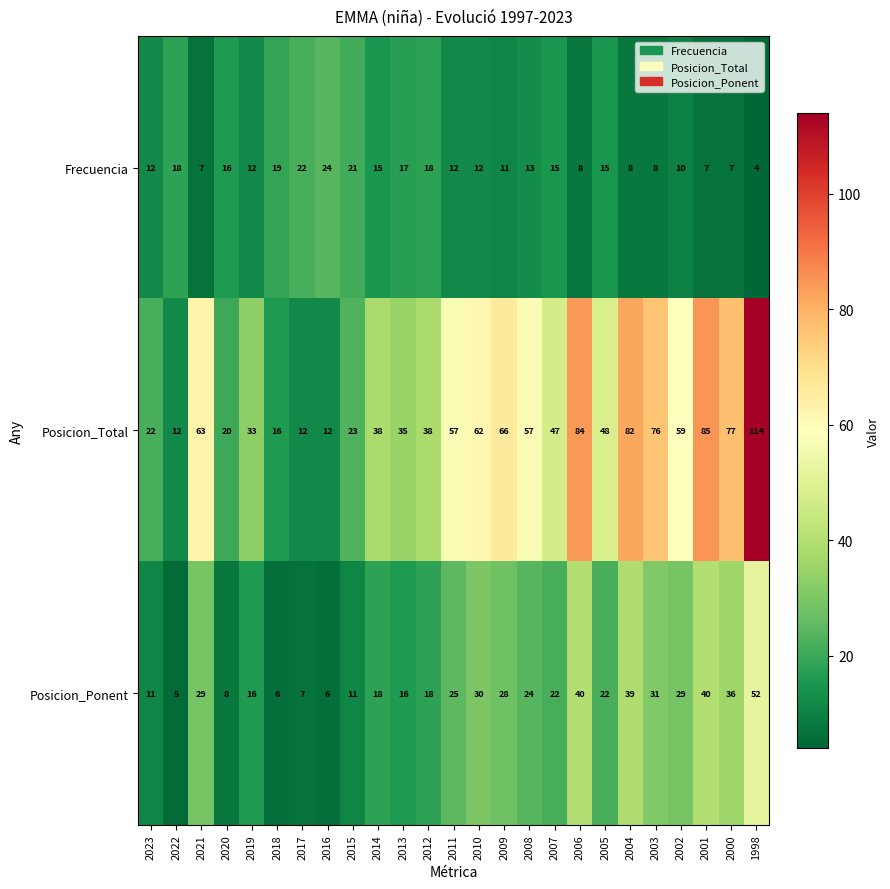

Rank the series by their maximum value, from lowest to highest.

Frecuencia, Posicion_Ponent, Posicion_Total